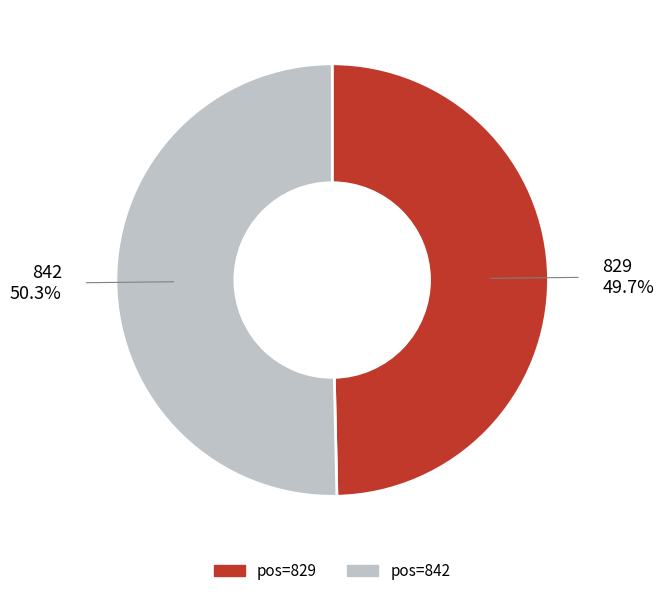

Is there a majority slice in this chart?

Yes